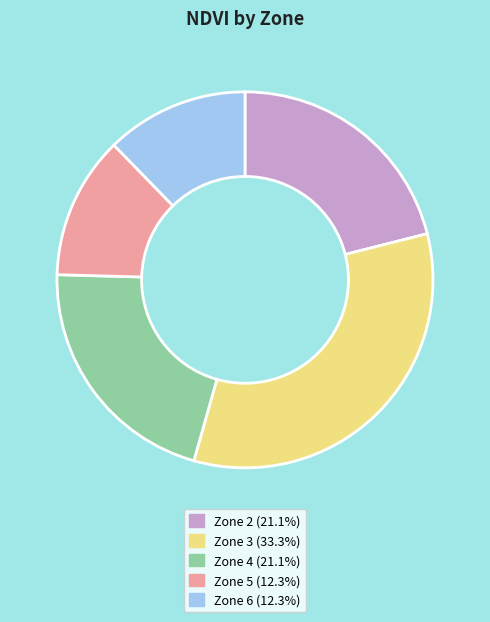

Is there any slice that represents more than half of the pie?

No